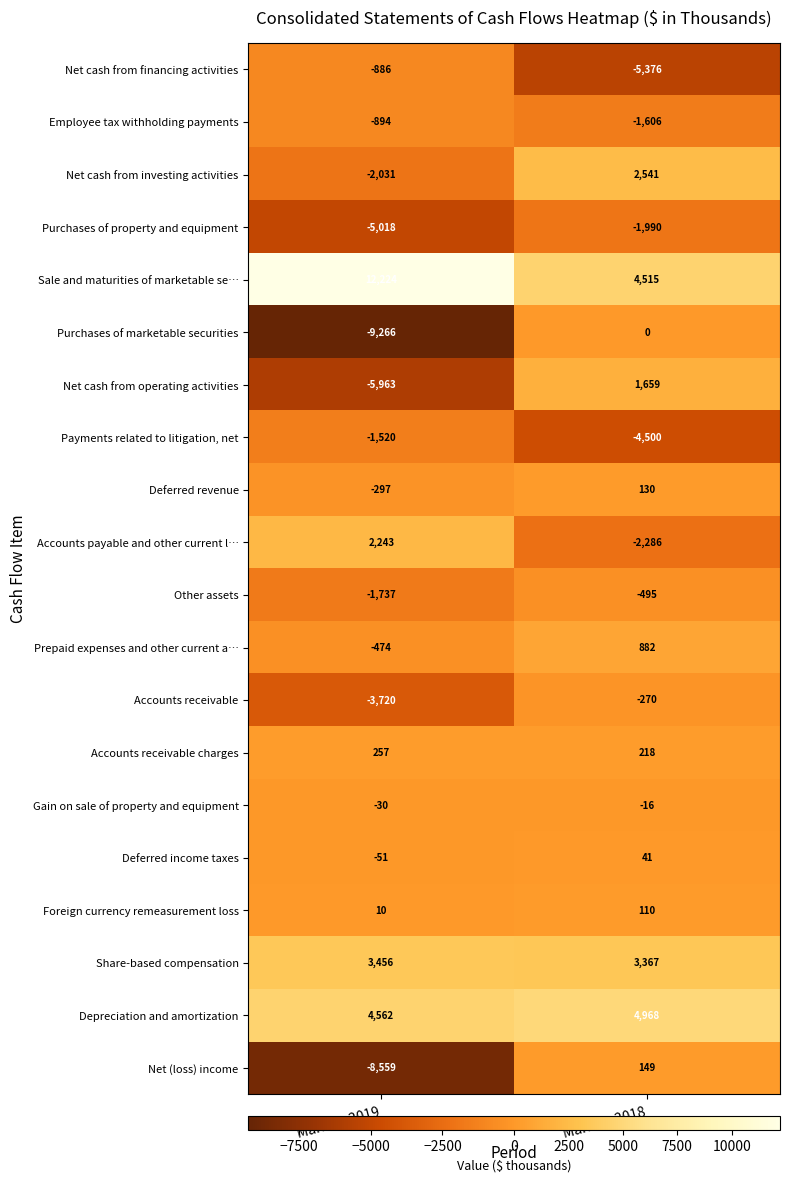

What is the difference between the maximum and minimum values in the Net (loss) income series?

8708